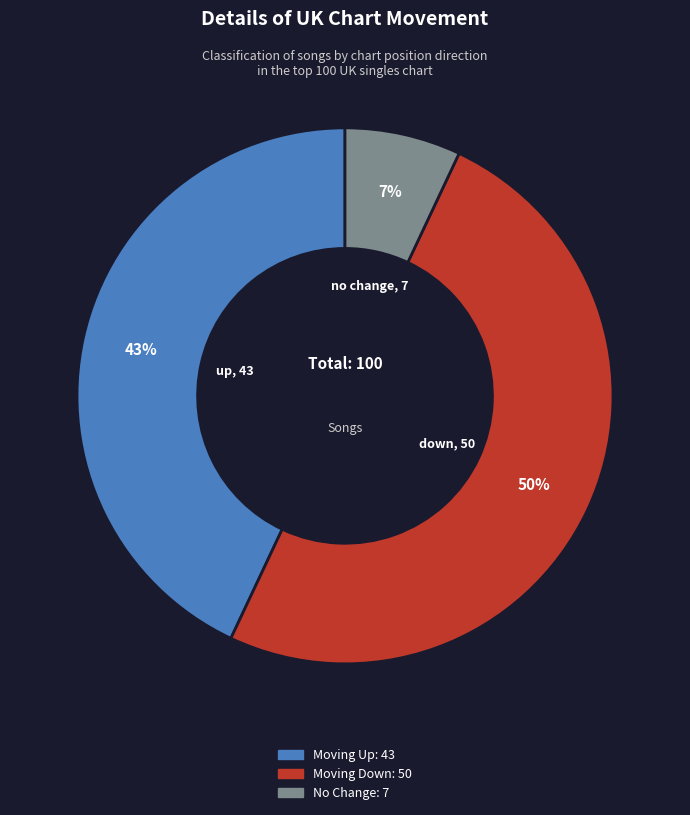

To the nearest percent, what is the difference between the largest and smallest slice percentages?

43%